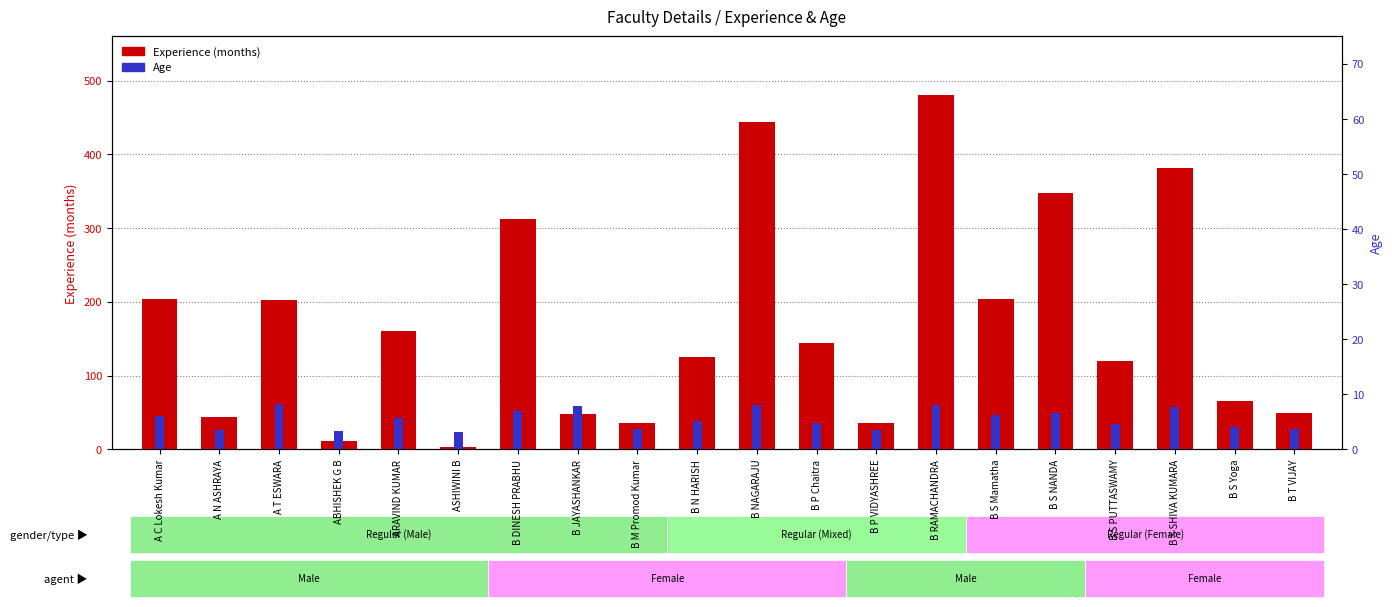

Is the value of Experience (months) at A T ESWARA greater than the value of Age at B S PUTTASWAMY?

Yes